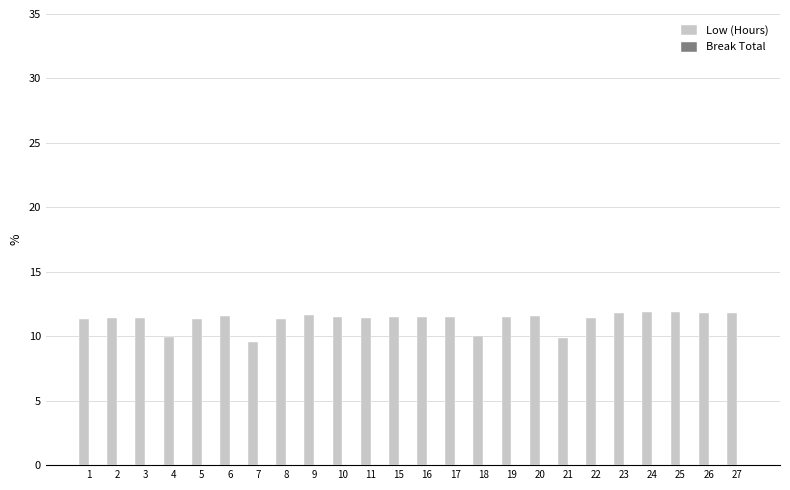

What is the sum of all values?

270.6